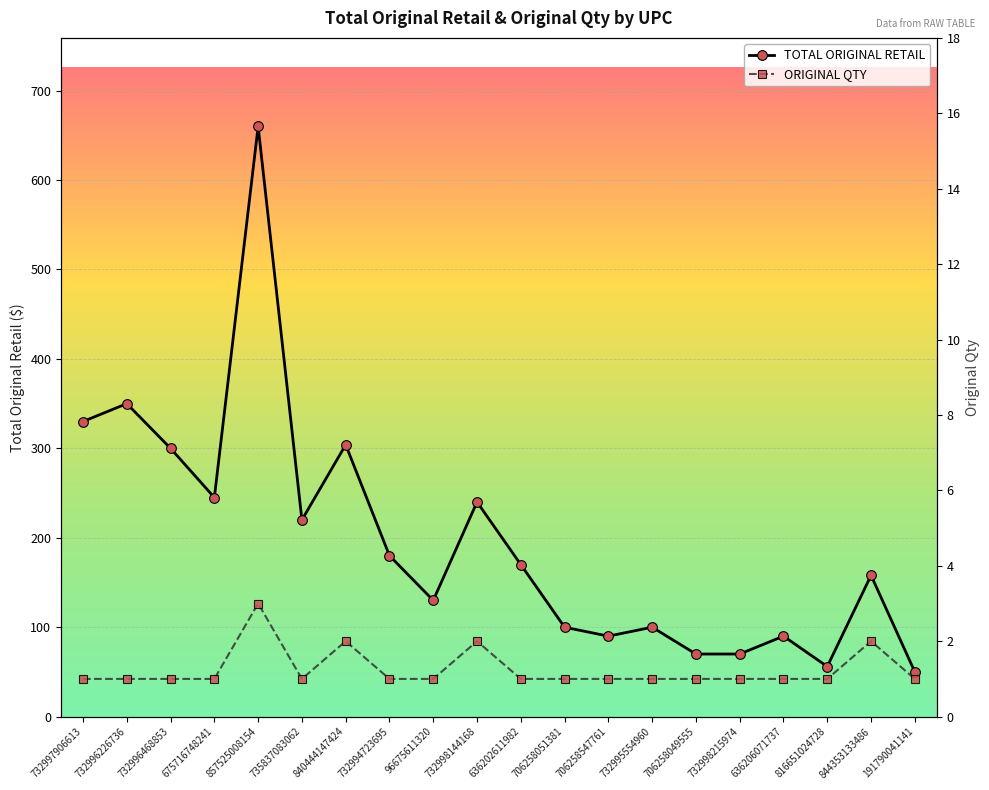

How many values in the TOTAL ORIGINAL RETAIL series exceed 169?

10